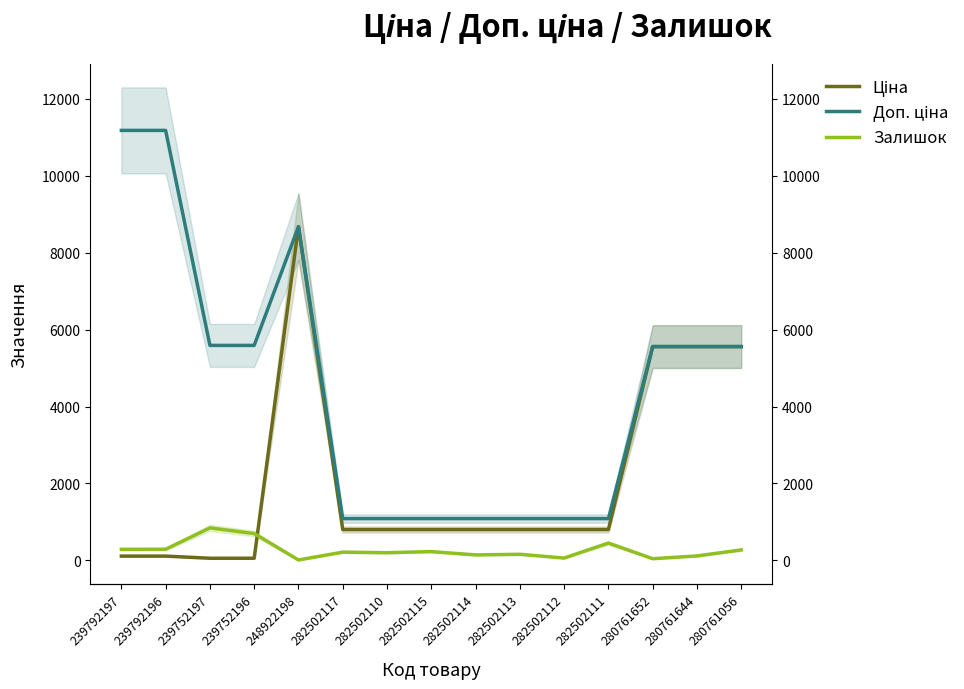

What is the label of the 3rd point from the left?

239752197